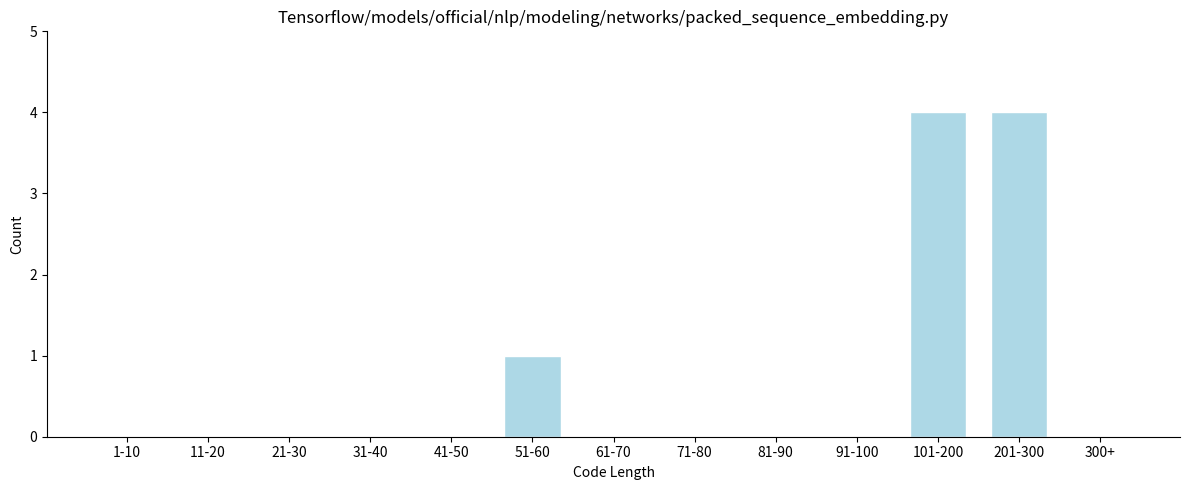

Reading left to right, list all the values displayed in this chart.

1-10=0	11-20=0	21-30=0	31-40=0	41-50=0	51-60=1	61-70=0	71-80=0	81-90=0	91-100=0	101-200=4	201-300=4	300+=0